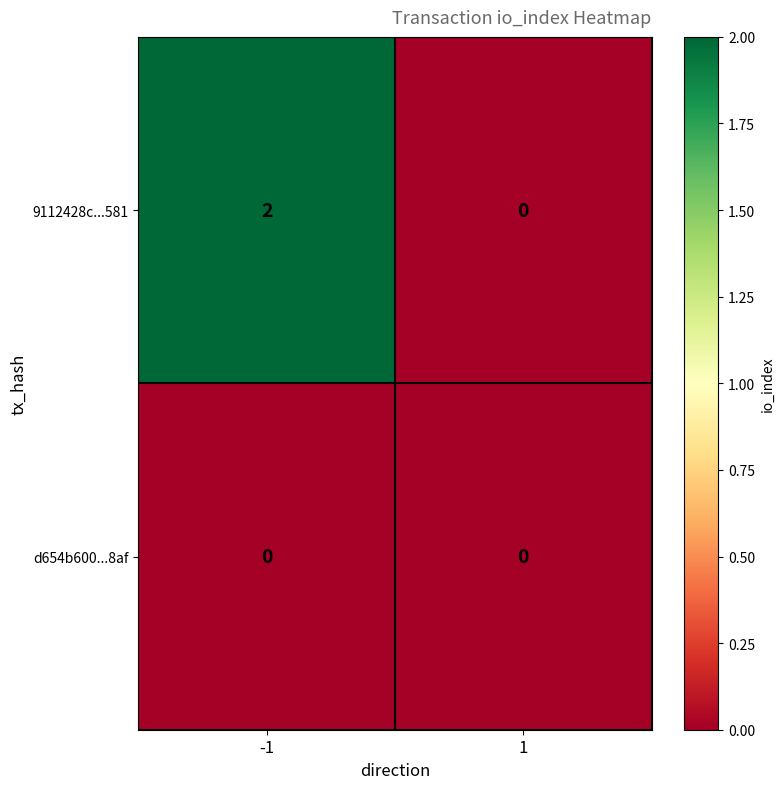

Which series has the largest range (max minus min)?

9112428c...581